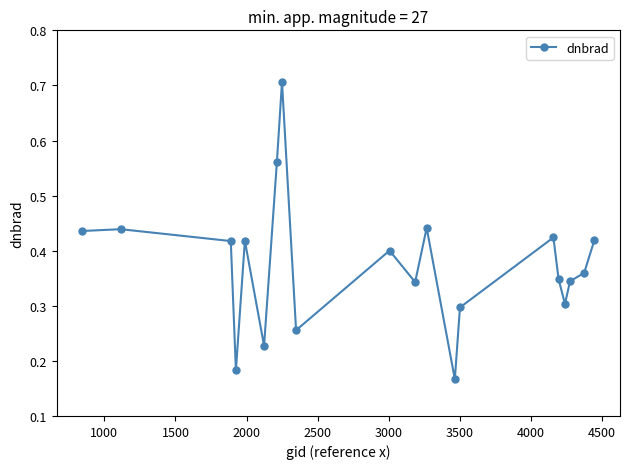

Count the values in the range 0 to 1.

20